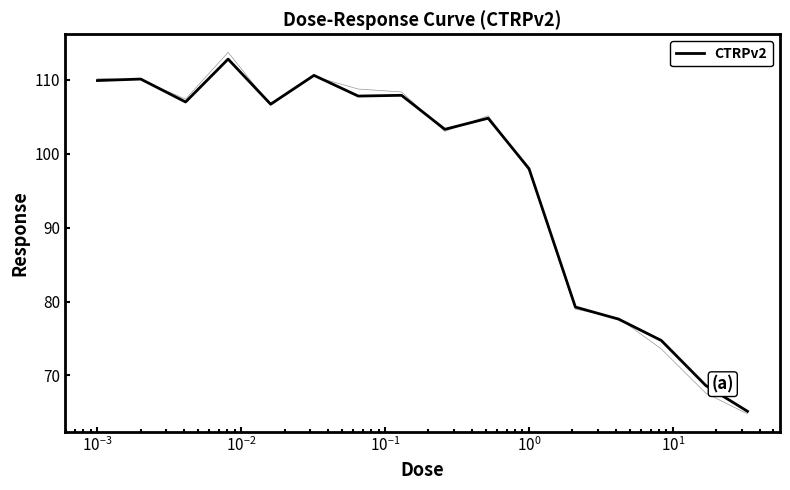

Does the chart display data point markers on the line(s)?

No